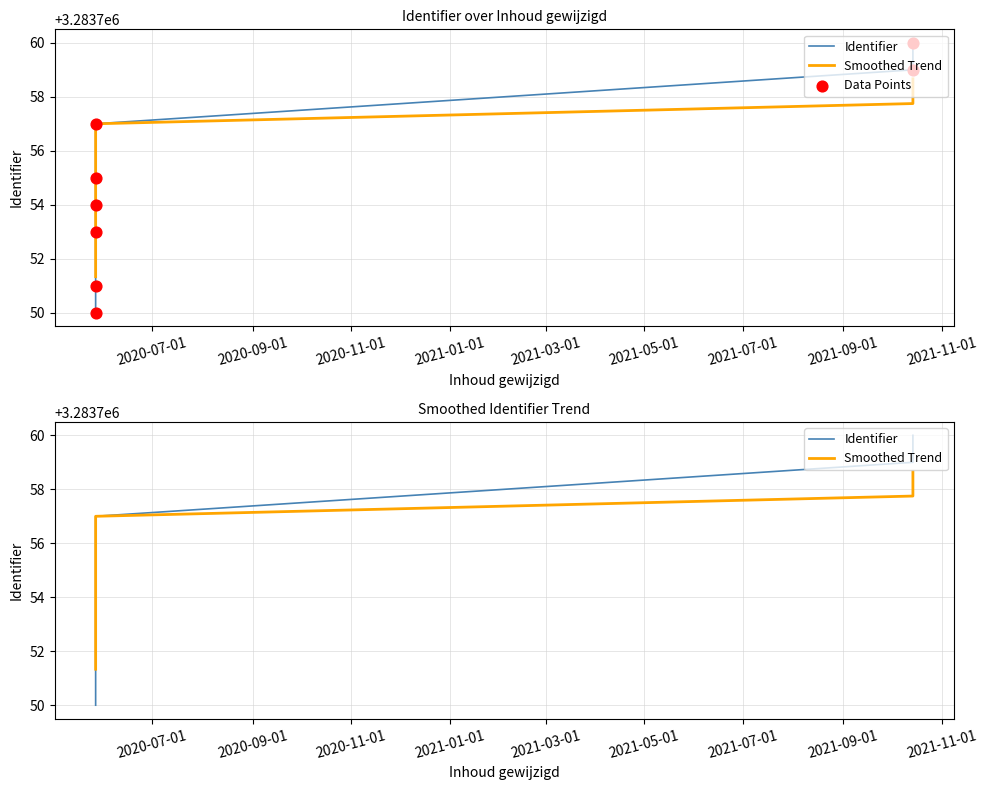

What are all the series names shown in the legend?

Identifier, Smoothed Trend, Data Points